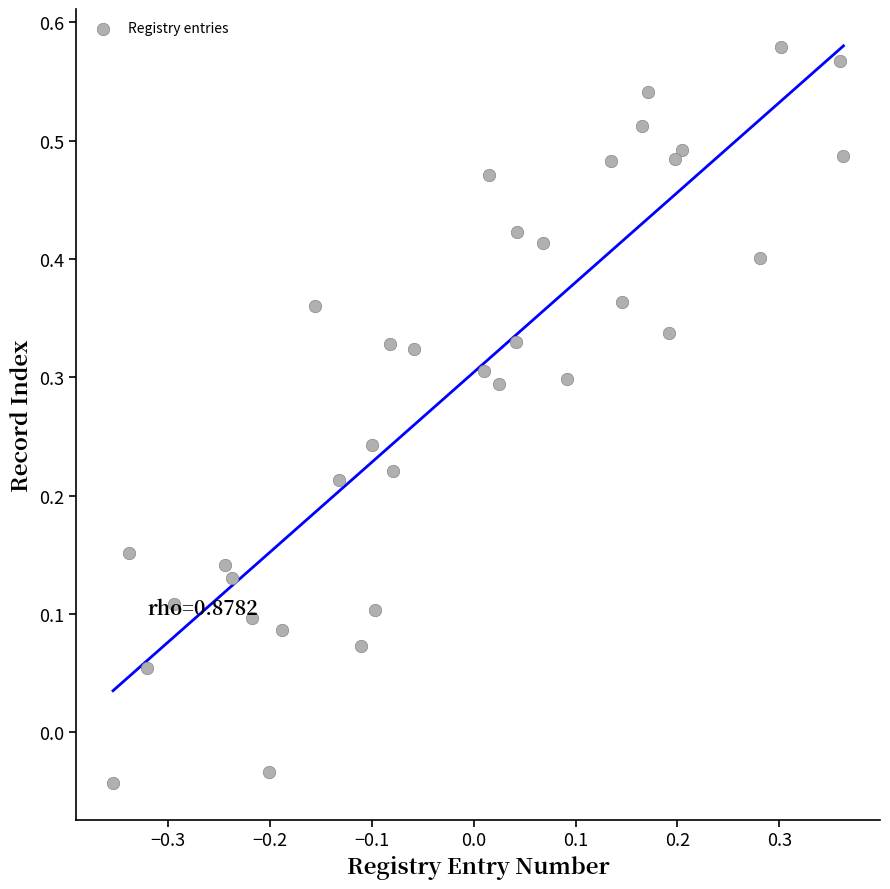

What is the range of X values (max minus min)?

0.7